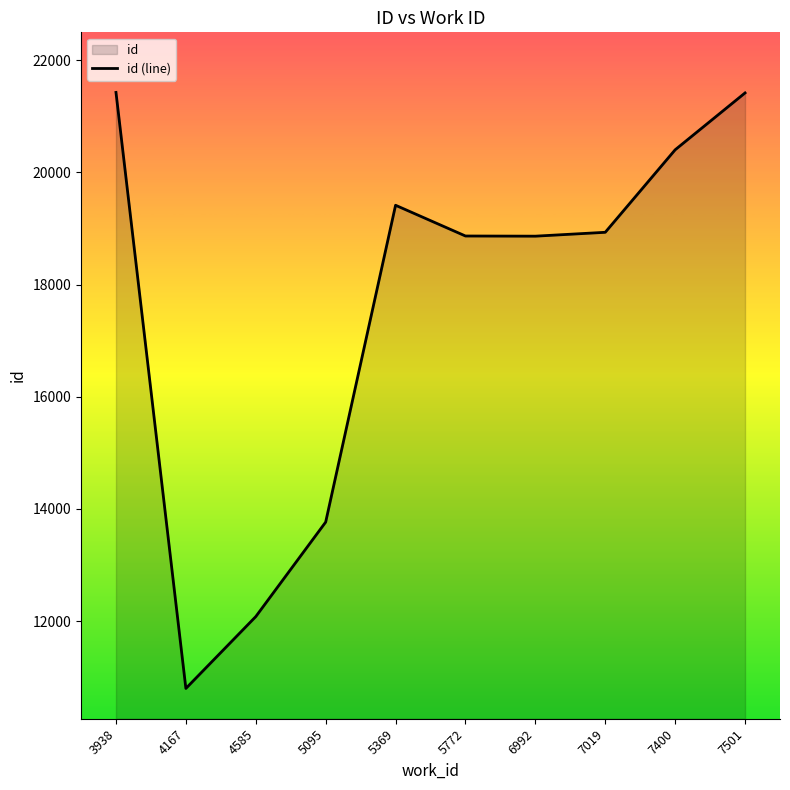

The value at 5772 is 18867. True or false?

True